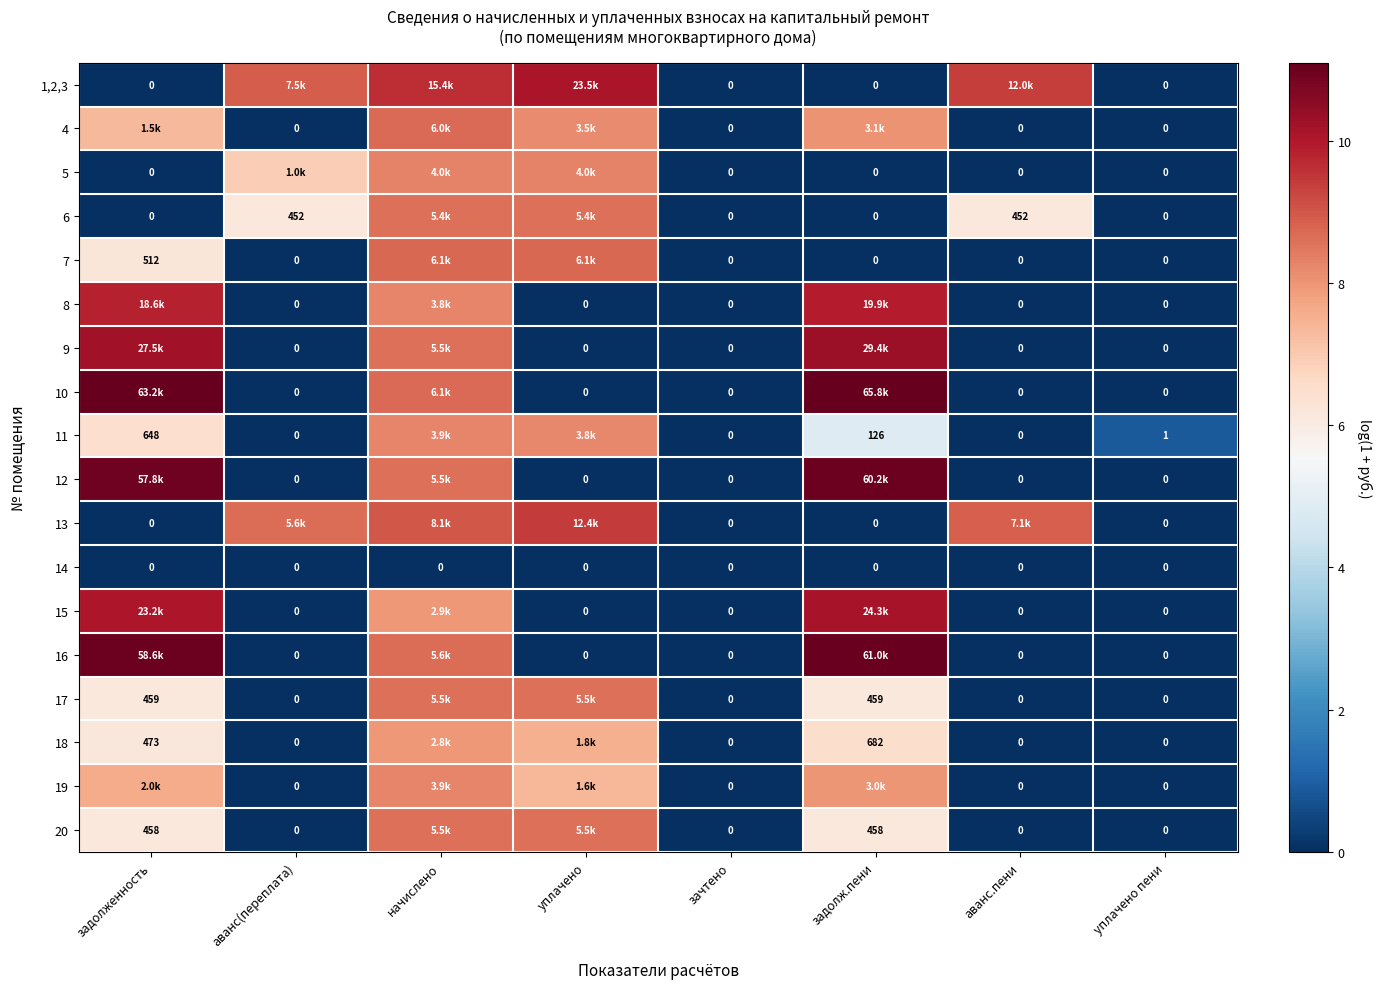

Is the value of 6 at аванс.пени greater than the value of 19 at уплачено пени?

Yes